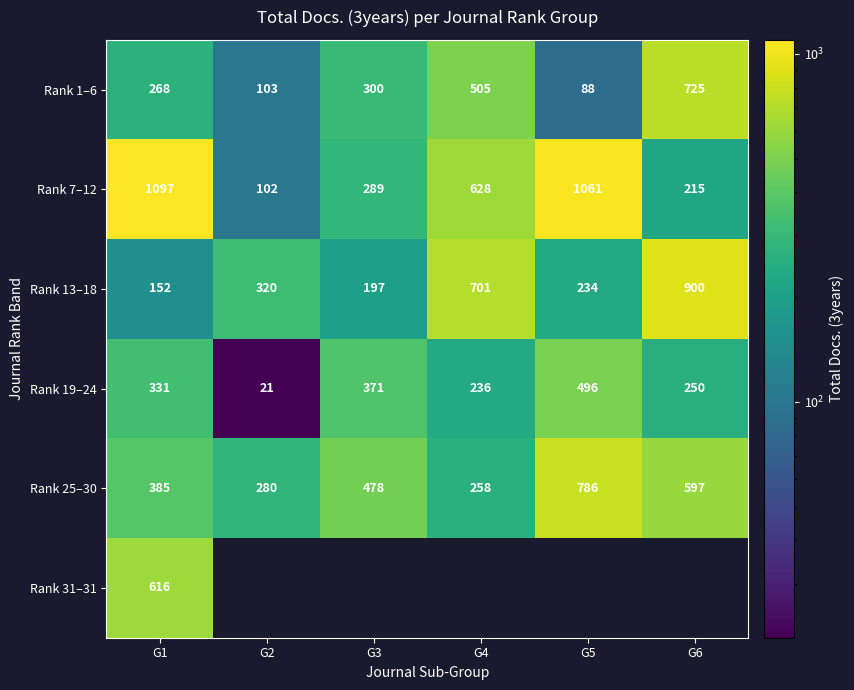

Is the value of Rank 7–12 at G2 greater than the value of Rank 31–31 at G1?

No